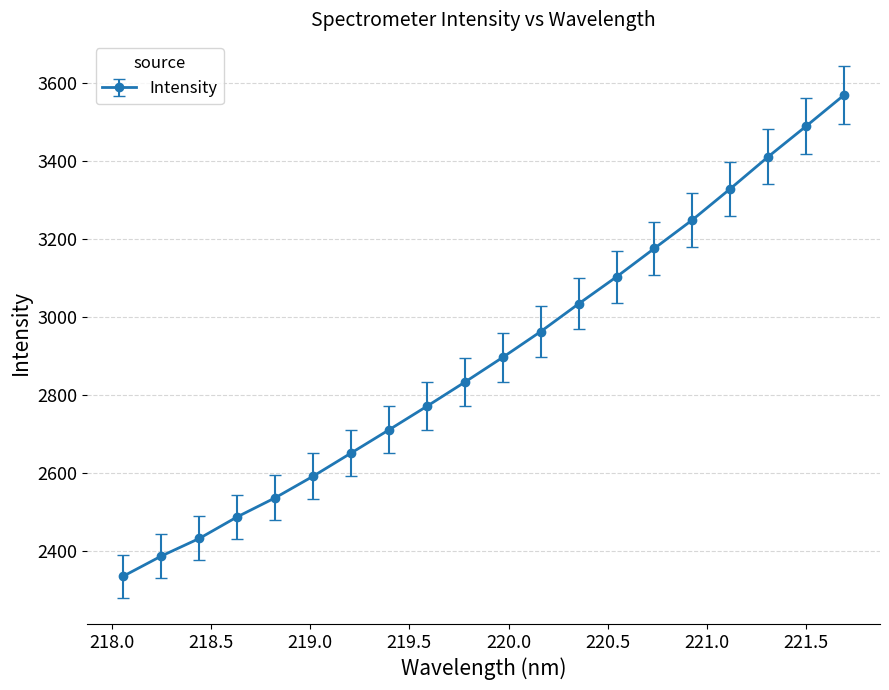

How many data points are less than 2896?

10